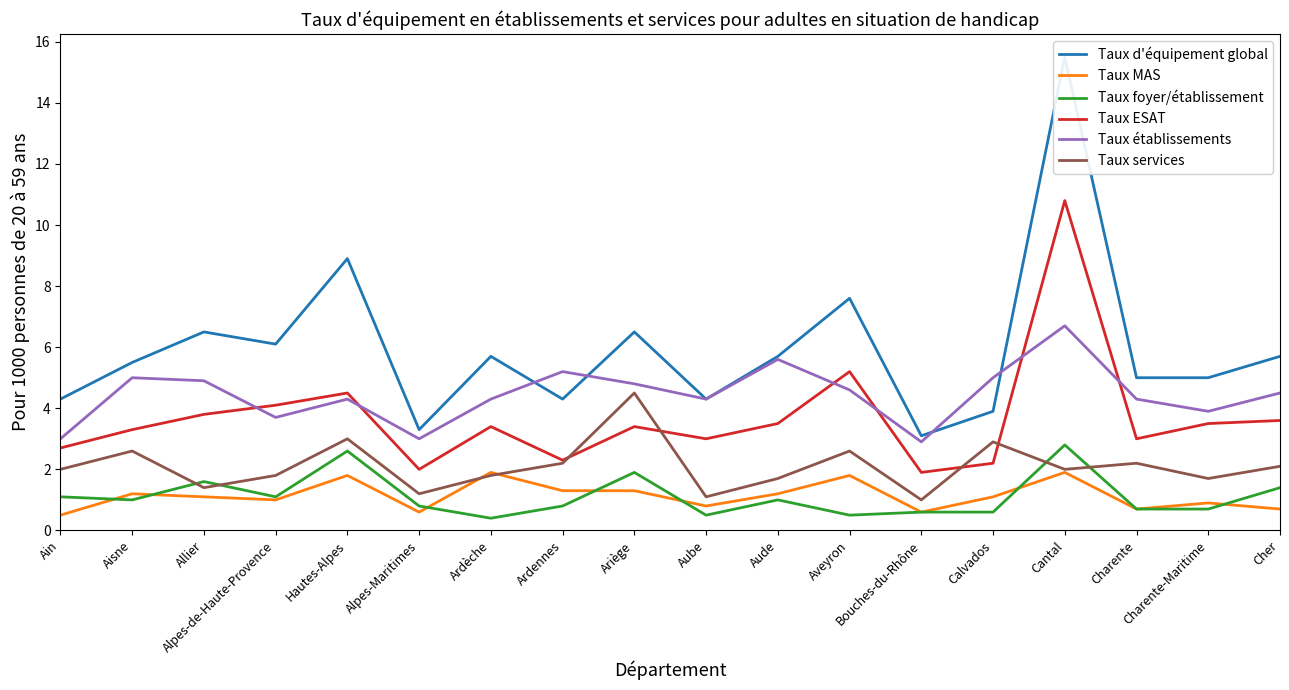

What are all the series names shown in the legend?

Taux d'équipement global, Taux MAS, Taux foyer/établissement, Taux ESAT, Taux établissements, Taux services